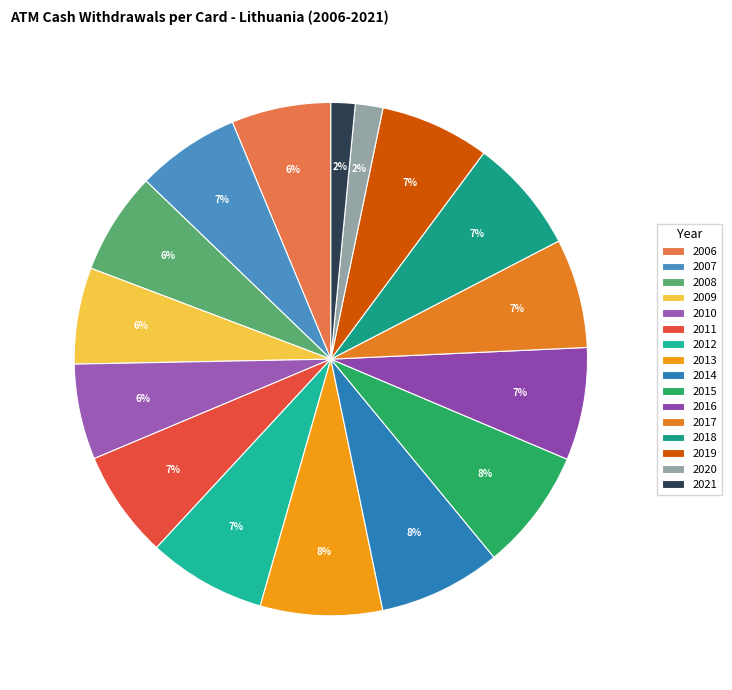

Which has a higher value, 2018 or 2010?

2018